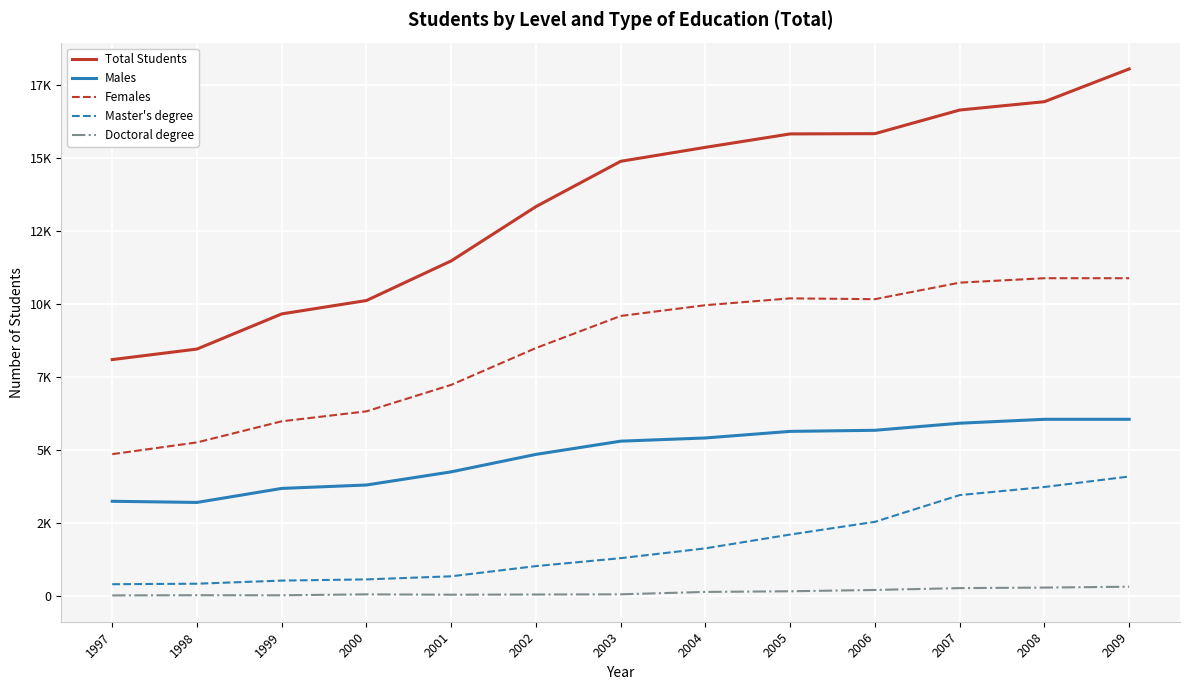

What is the maximum value for Master's degree?

4091